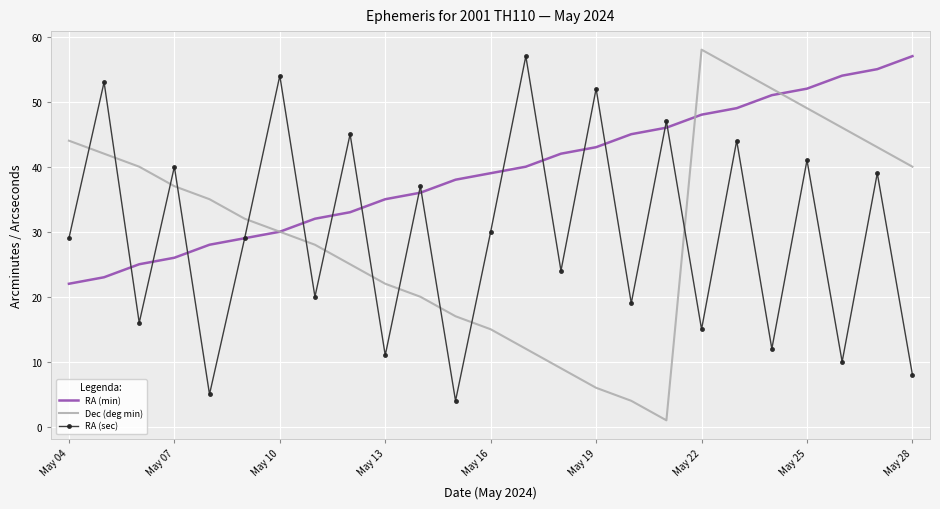

At how many categories does at least one series exceed 8?

25